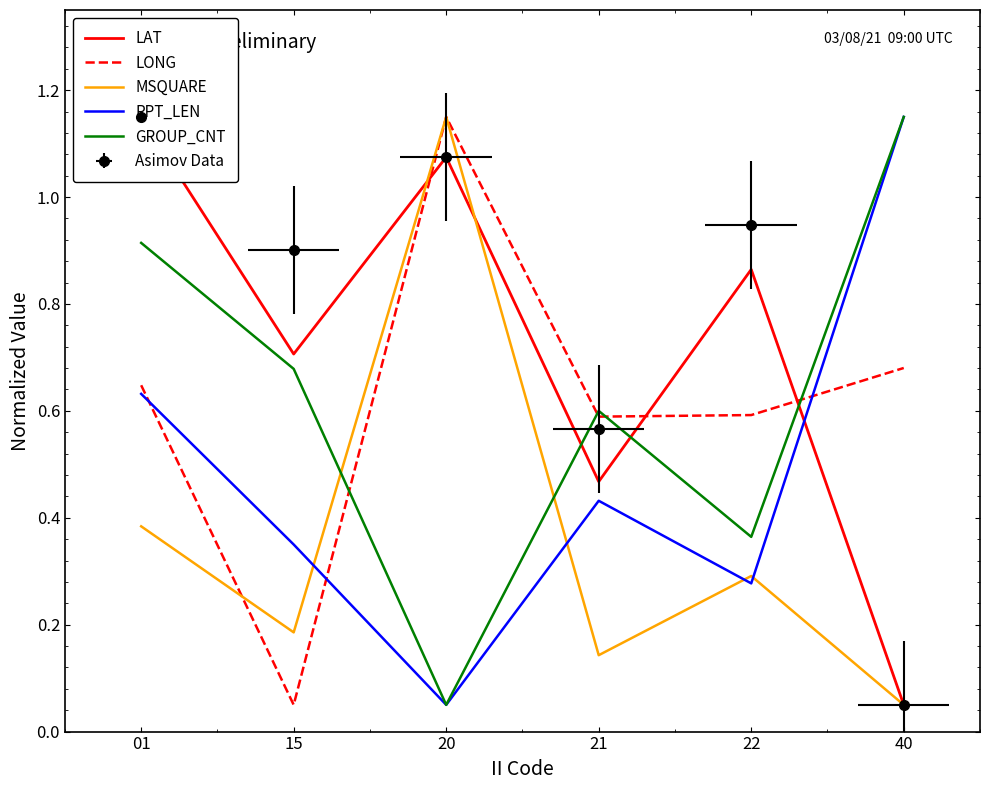

At which category is the sum across all series the highest?

01